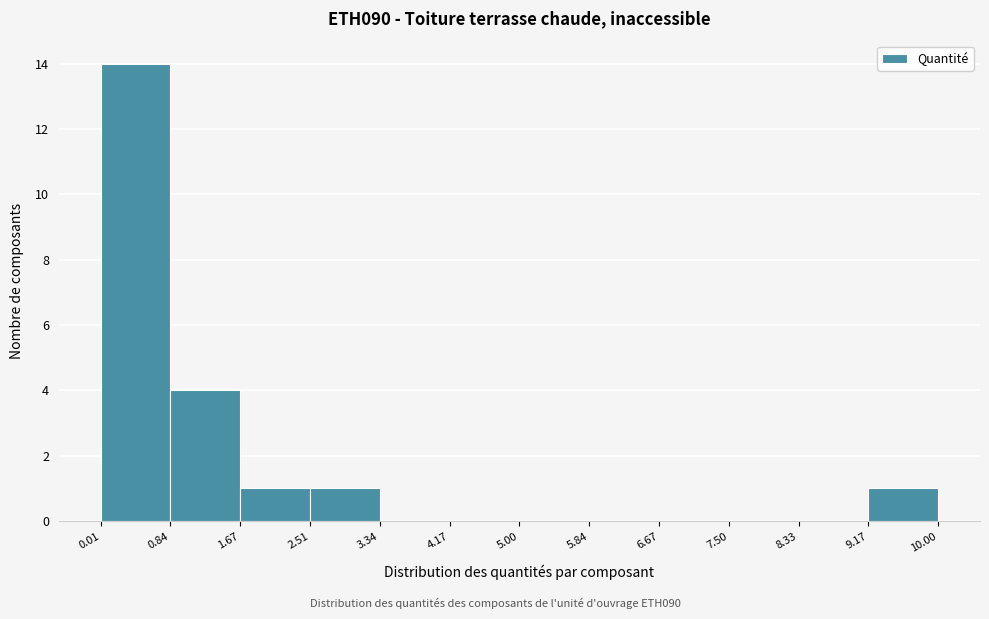

Reading left to right, list every bar in this chart as the range it spans on the x-axis followed by its height. The values are not printed on the chart, so give them approximately, as read against the axis.

0.01 to 0.84: 14
0.84 to 1.67: 4
1.67 to 2.51: 1
2.51 to 3.34: 1
3.34 to 4.17: 0
4.17 to 5.00: 0
5.00 to 5.84: 0
5.84 to 6.67: 0
6.67 to 7.50: 0
7.50 to 8.33: 0
8.33 to 9.17: 0
9.17 to 10.00: 1